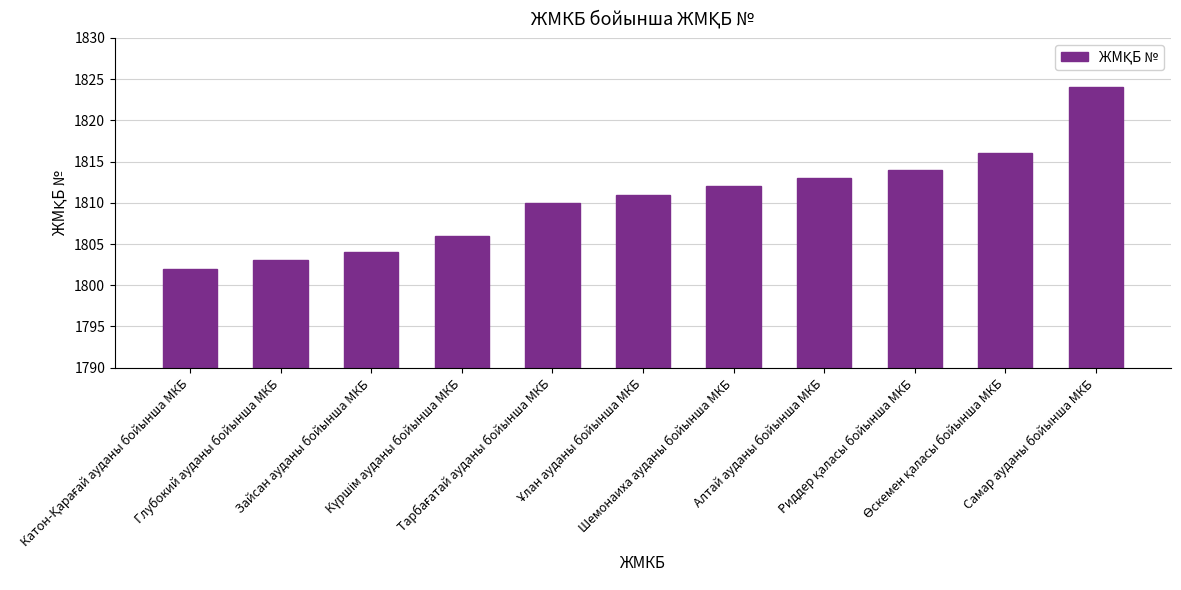

Reading left to right, transcribe all the data shown in this chart.

1802	1803	1804	1806	1810	1811	1812	1813	1814	1816	1824